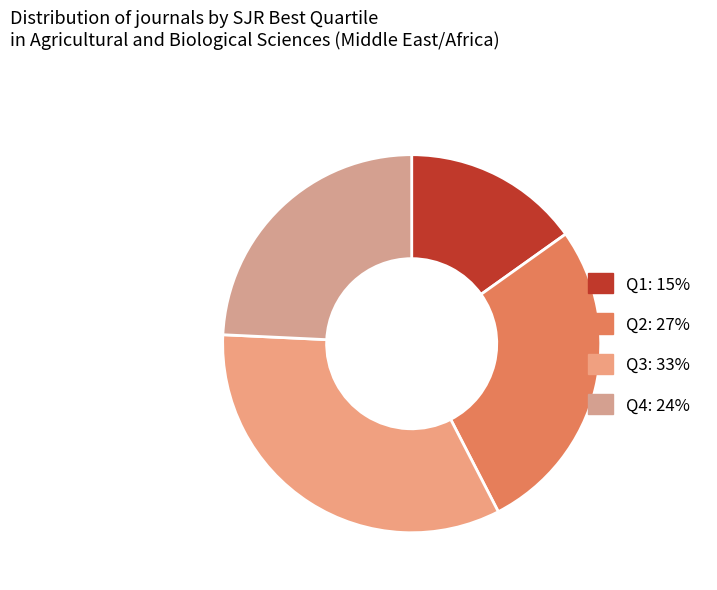

The Q2 slice represents 27% of the pie. True or false?

True